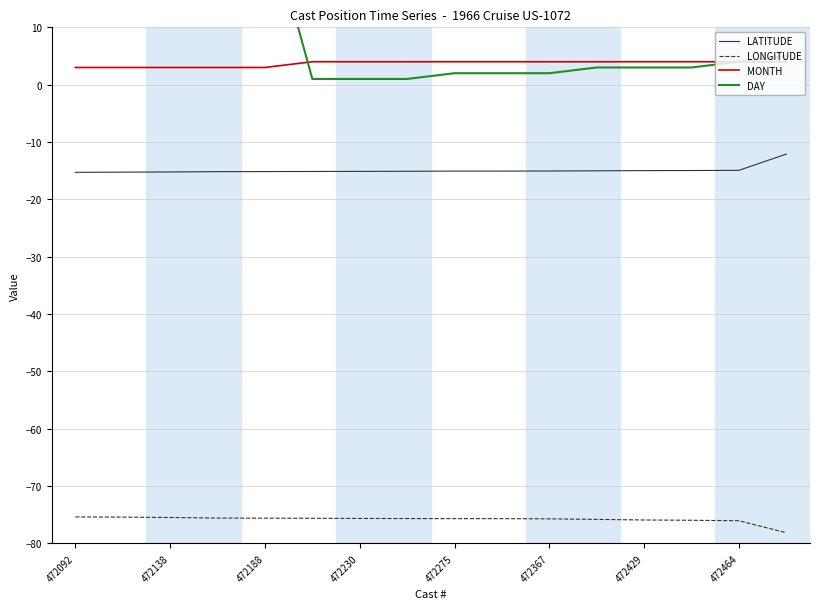

True or false: LATITUDE and MONTH cross at least once.

False